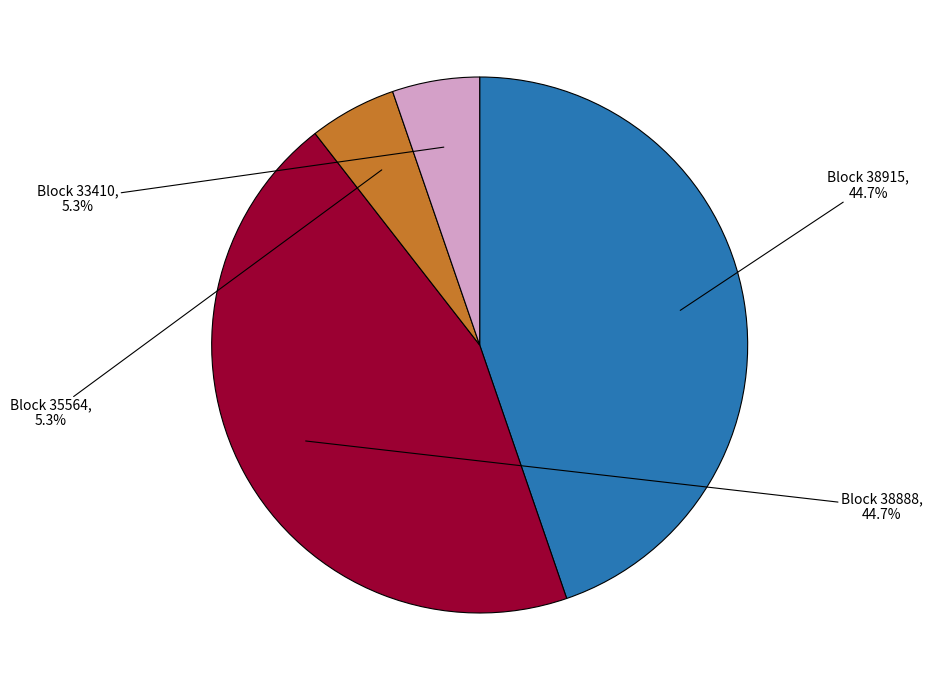

Combined, what portion of the pie is Block 38888 and Block 33410?

50.0%